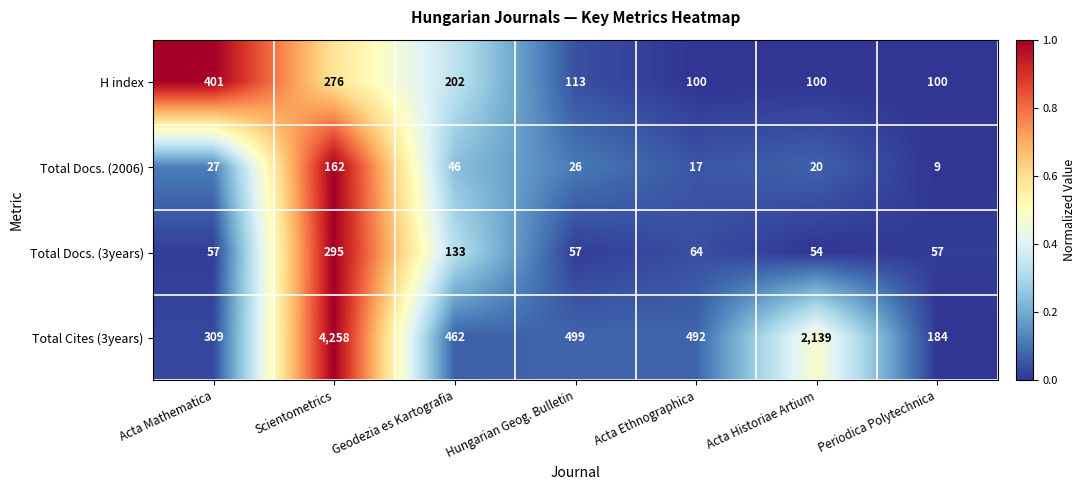

What is the sum of all Total Cites (3years) values?

8343